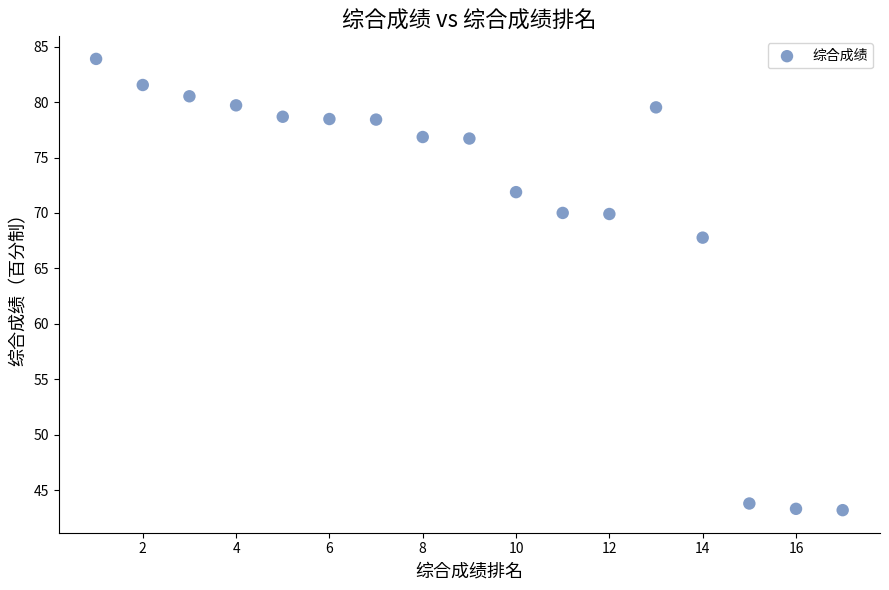

What is the range of Y values (max minus min)?

40.7